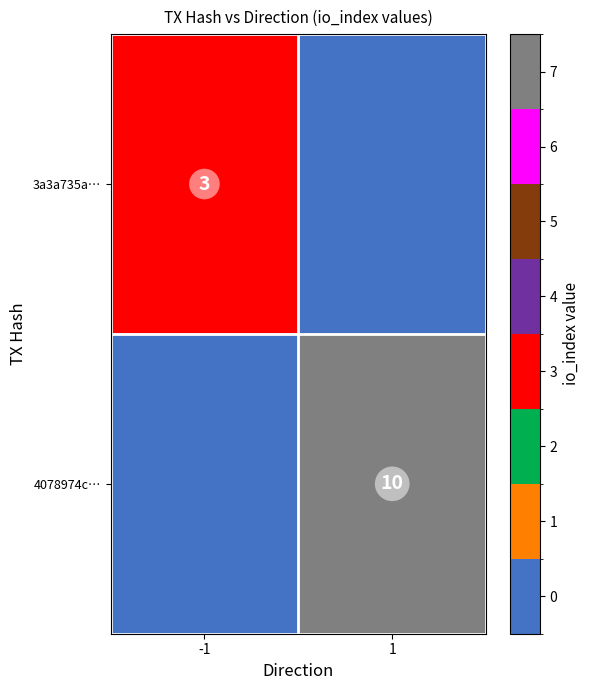

The value of 3a3a735a… at -1 is 1. True or false?

False